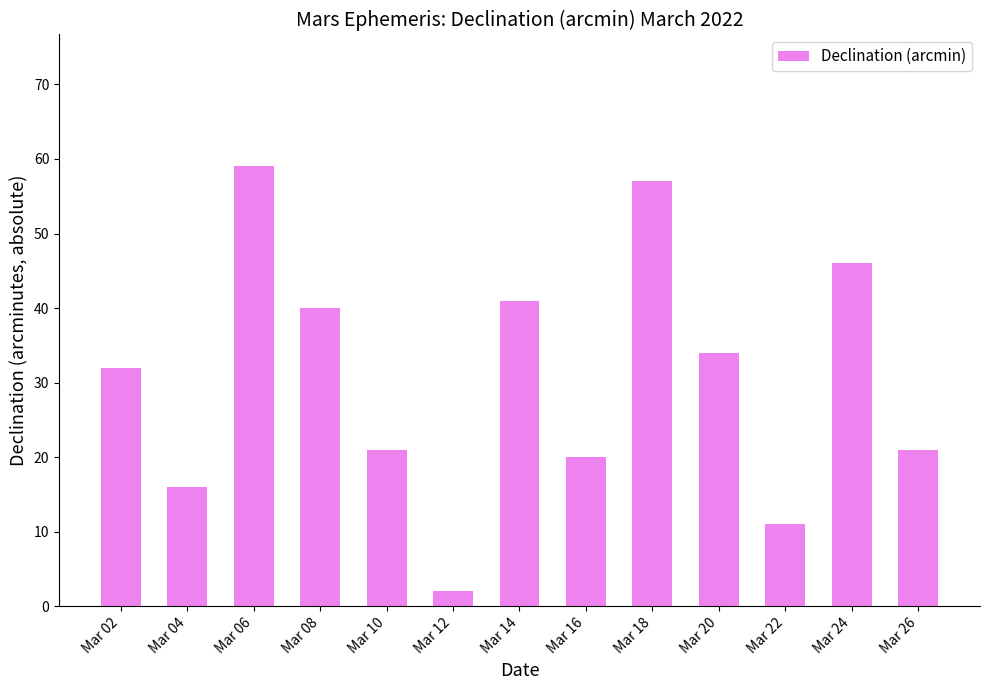

What is the value of the 7th bar from the left?

41